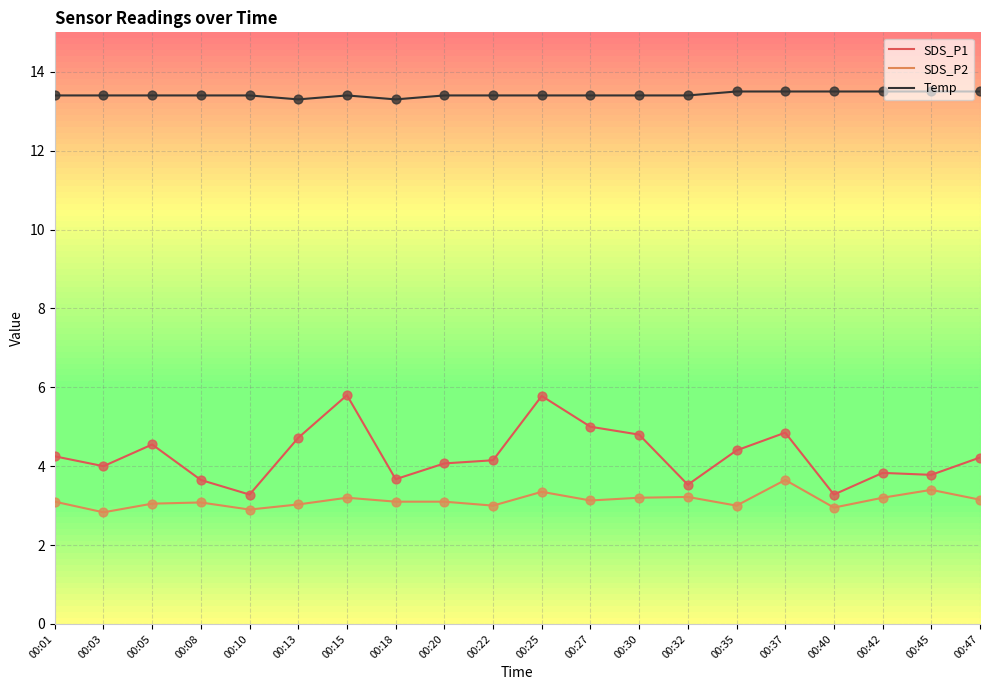

At how many categories does at least one series exceed 10?

20